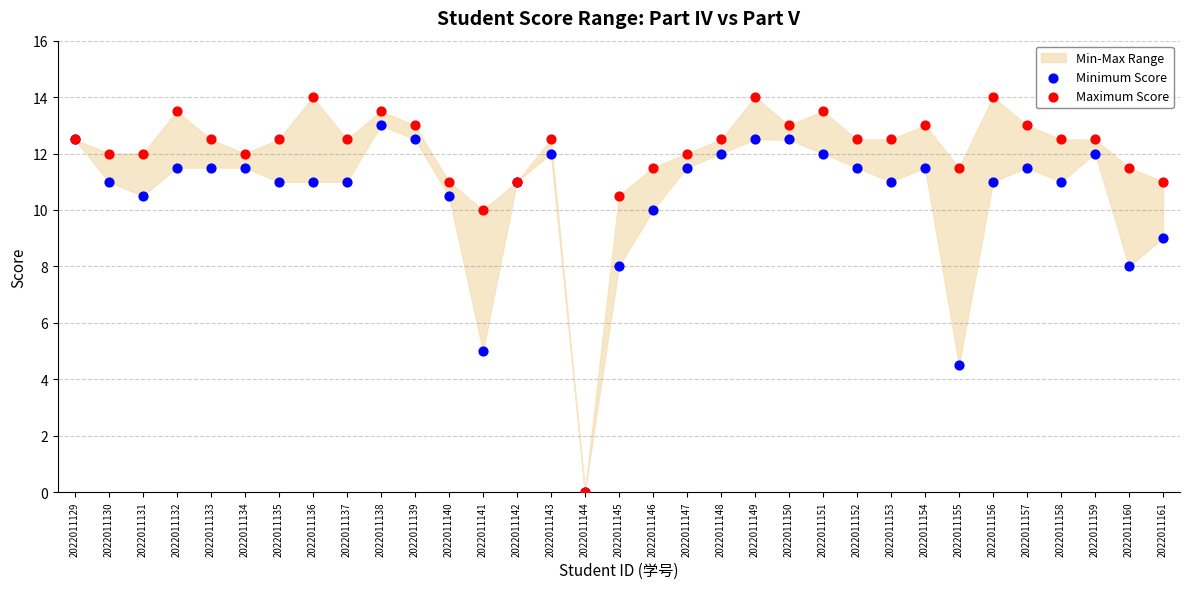

In the Minimum Score series, what Y value is closest to 6?

5.0